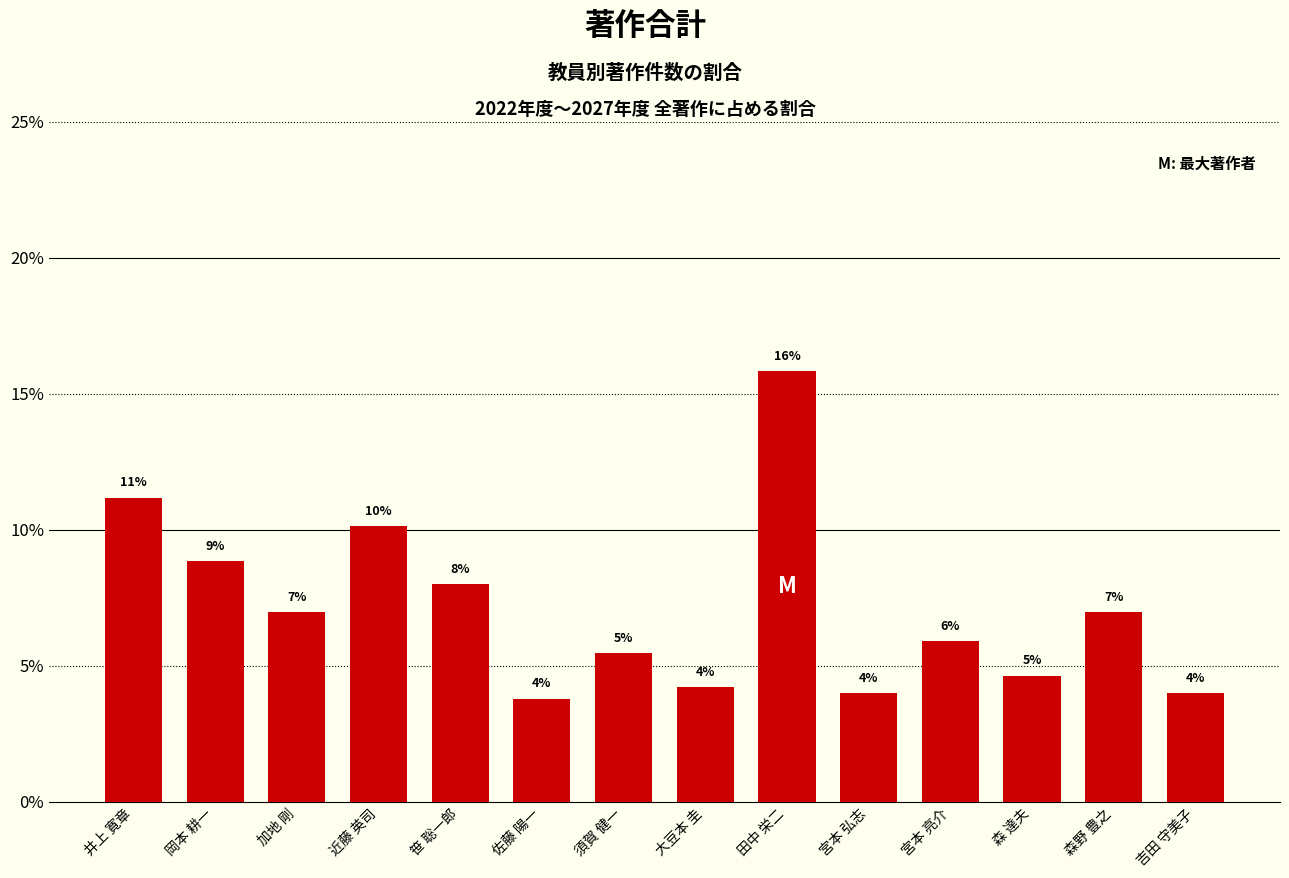

What value does the data have at 岡本 耕一?

8.9